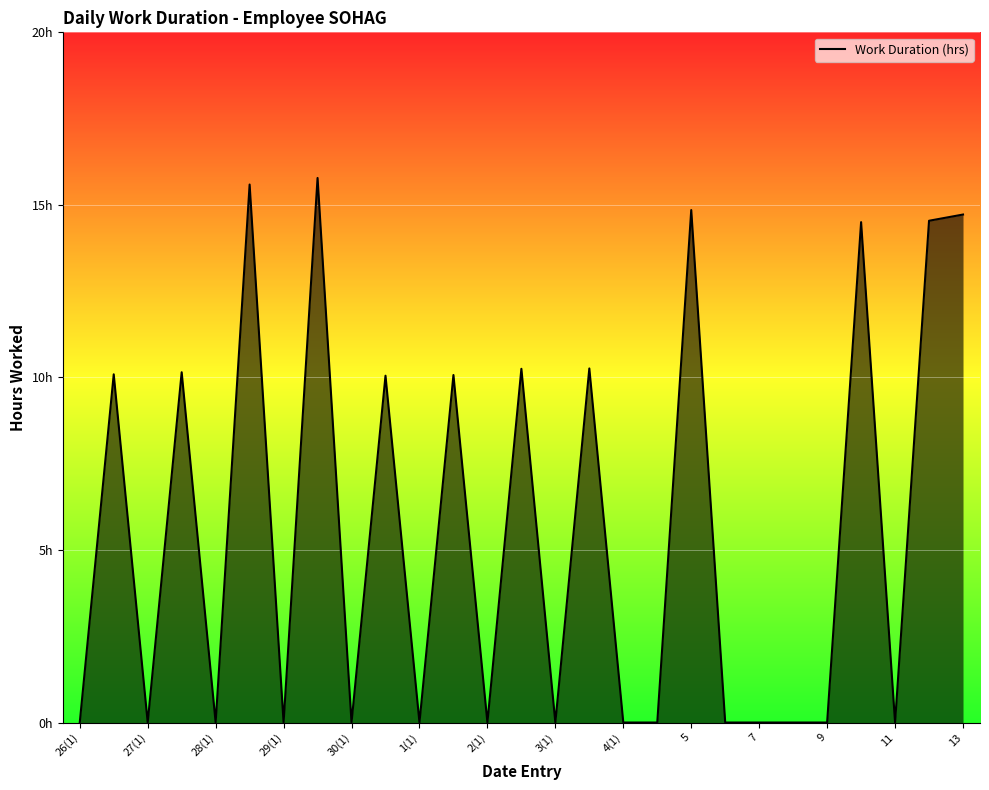

Is this an area chart (filled region under the line)?

Yes